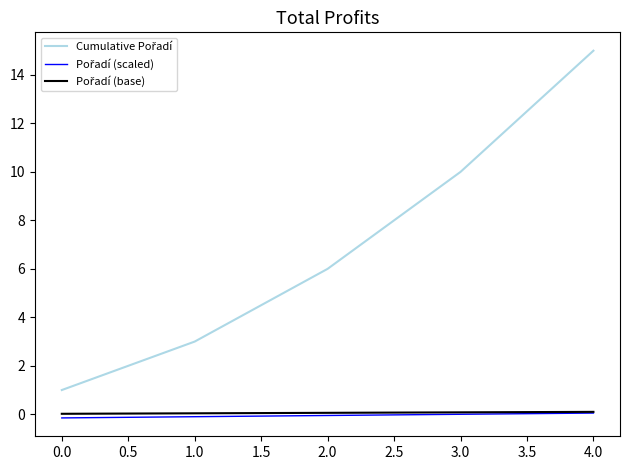

At which category does the chart reach its peak across all series?

4.0